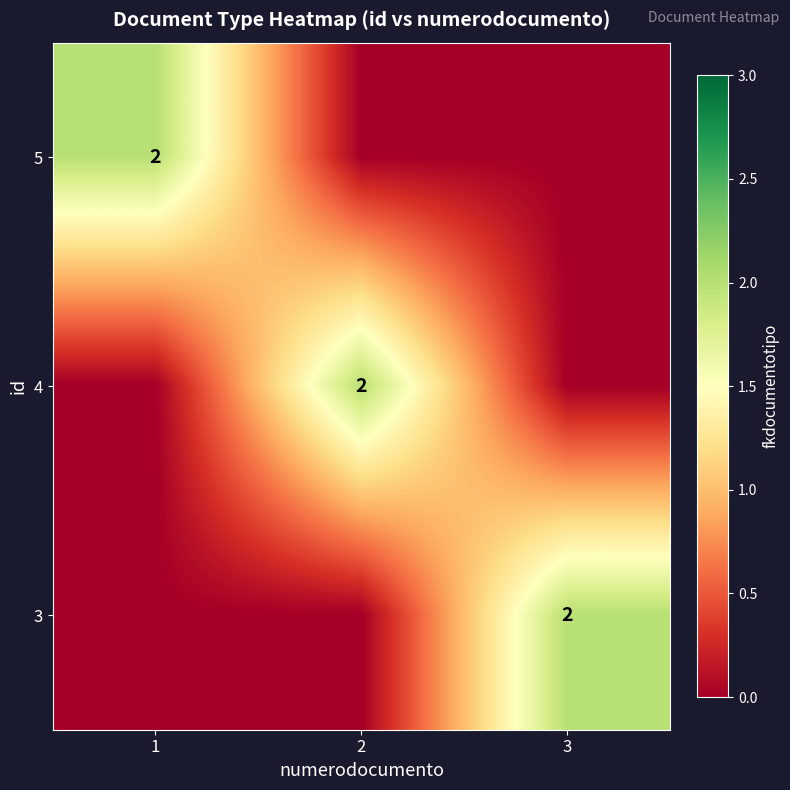

True or false: 4 has a value of 1 at 2.

False